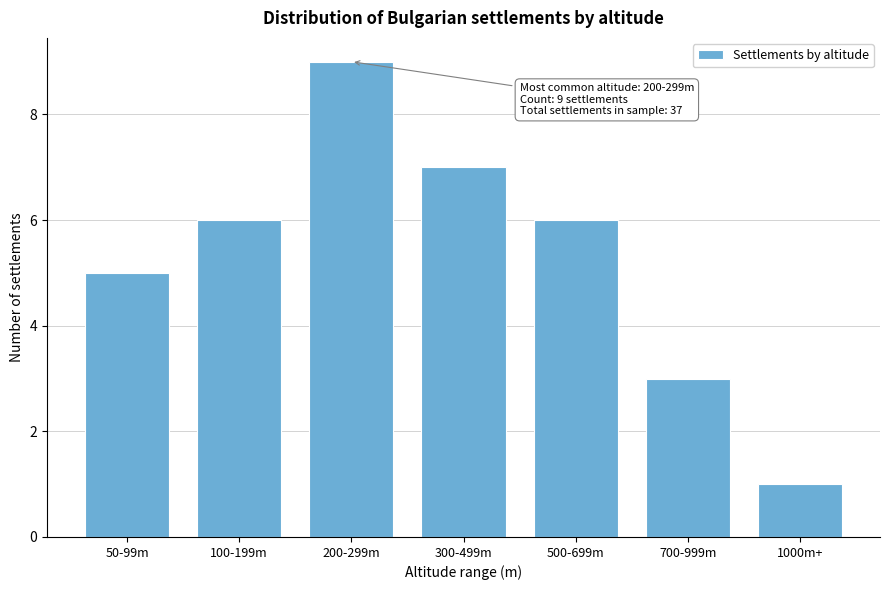

Reading left to right, list all the values displayed in this chart.

50-99m=5	100-199m=6	200-299m=9	300-499m=7	500-699m=6	700-999m=3	1000m+=1